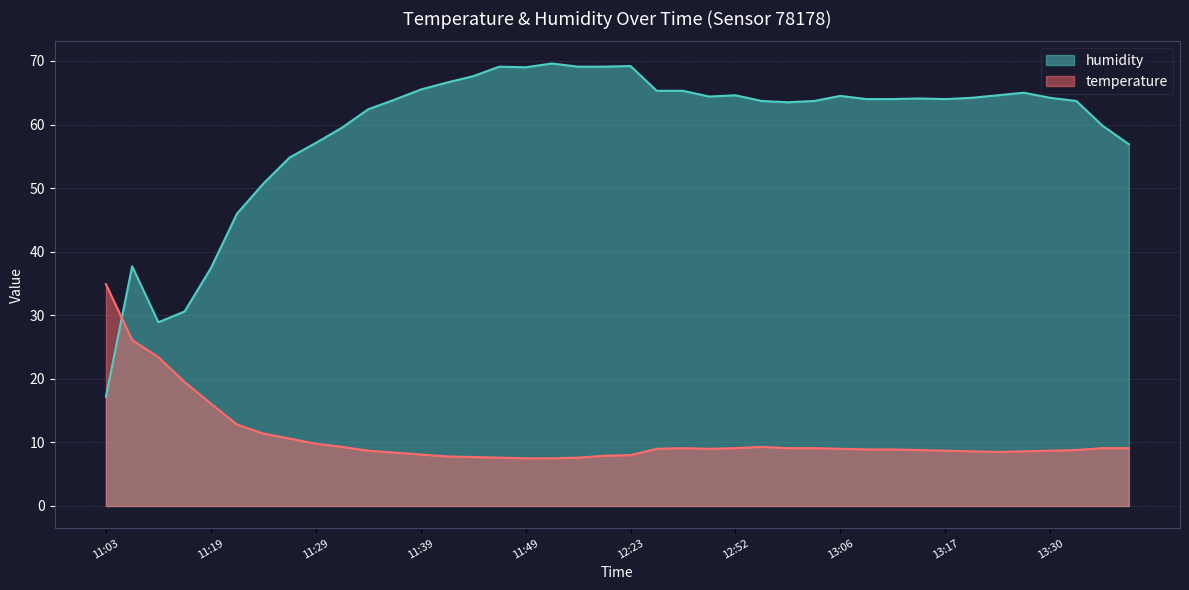

What is the difference between the highest and lowest values at 11:10?

11.6